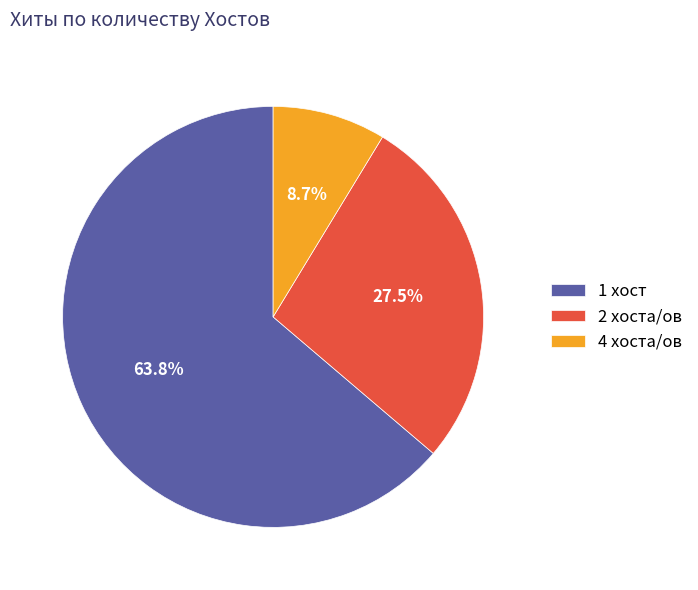

Is the sum of 4 хоста/ов and 1 хост greater than half?

Yes